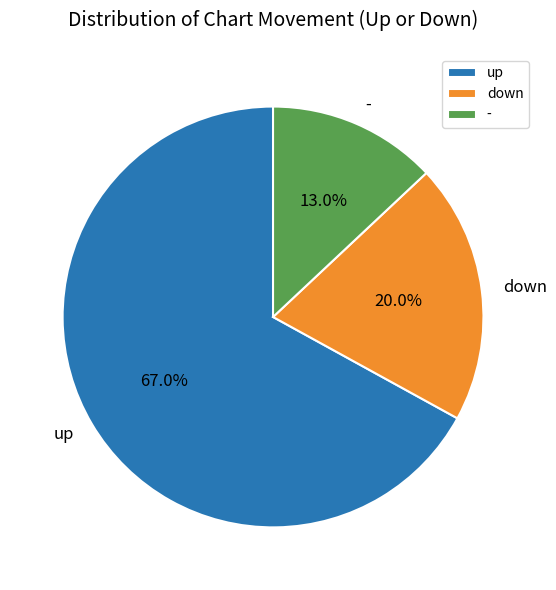

To the nearest percent, what percentage of the pie is -?

13%